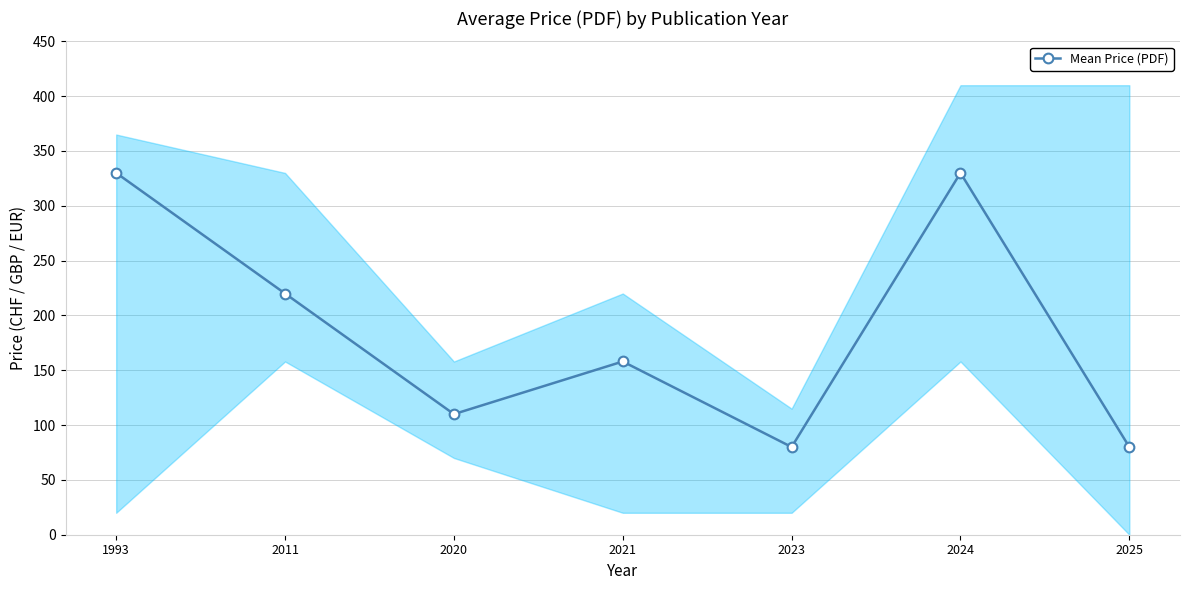

Count the number of values greater than 158.

3